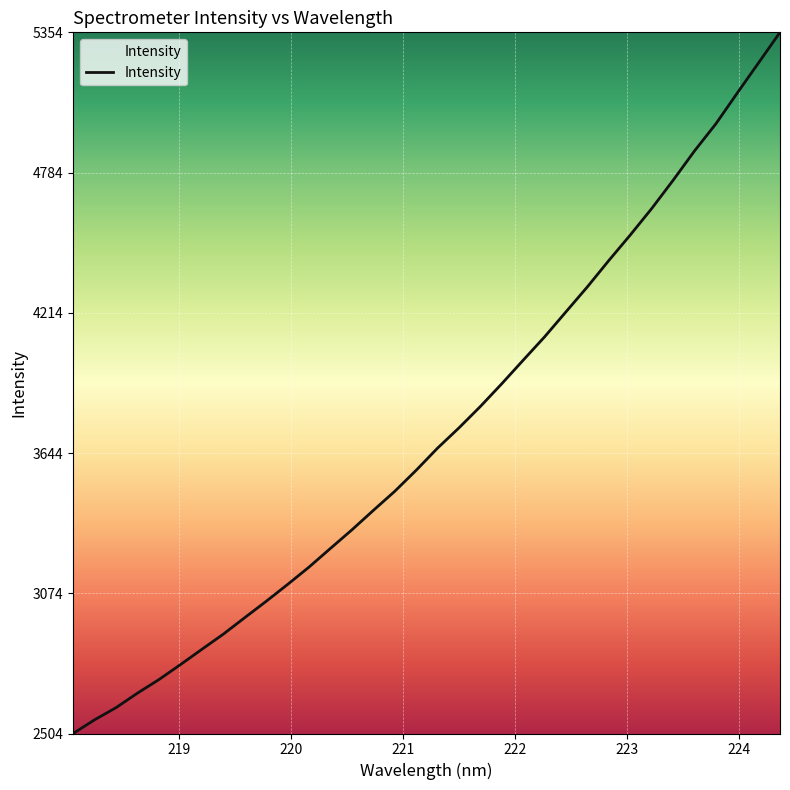

What is the maximum value shown in the chart?

5353.9